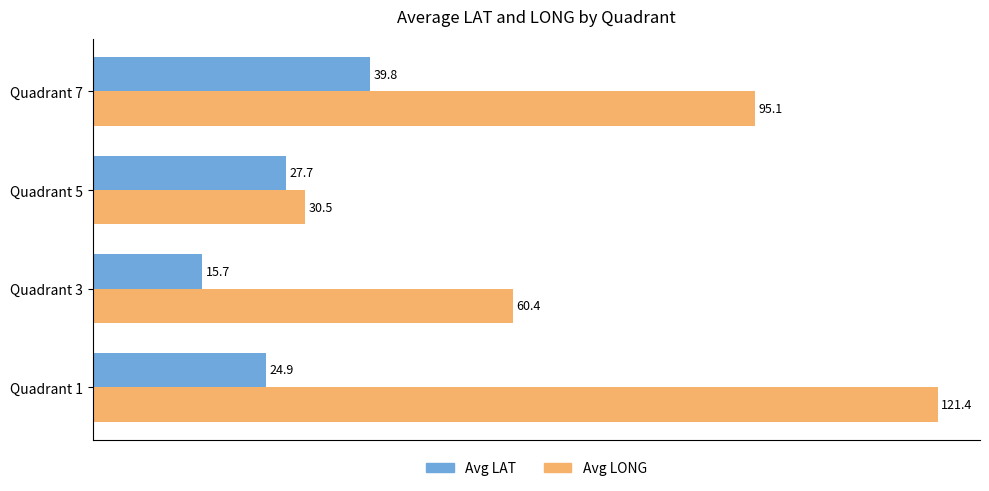

What is the sum of all Avg LAT values?

108.1